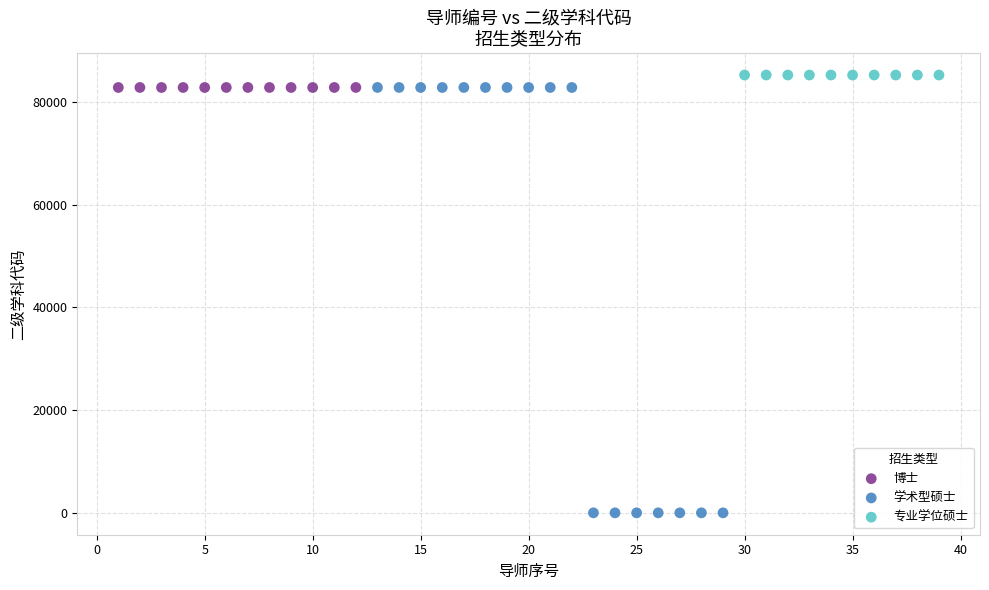

Which series reaches the minimum Y coordinate?

学术型硕士